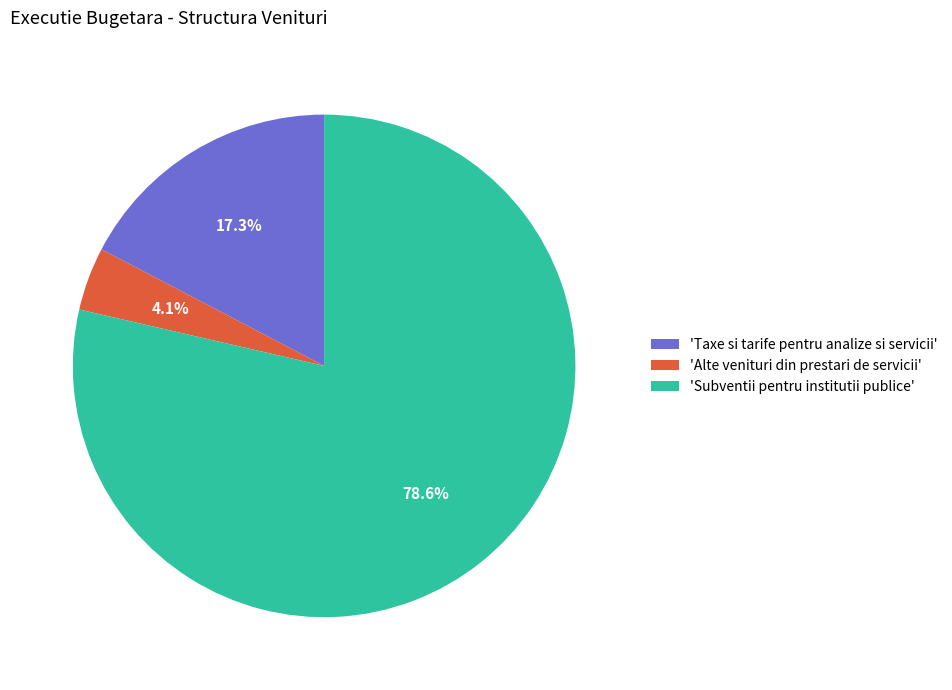

How many slices are in this pie chart?

3